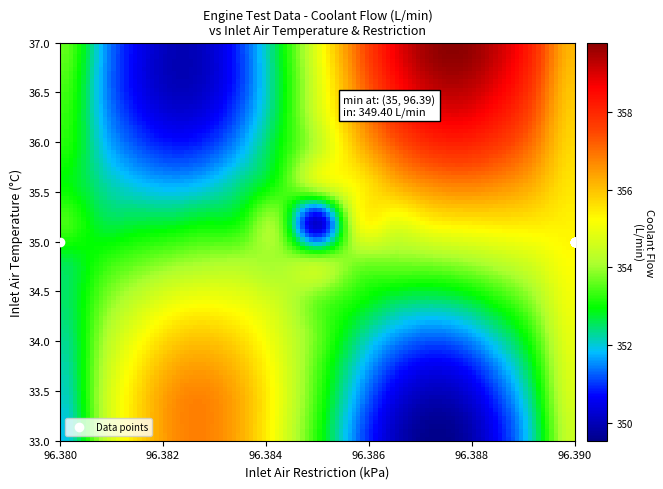

What value does the Inlet Air Temperature series have at 16?

35.0